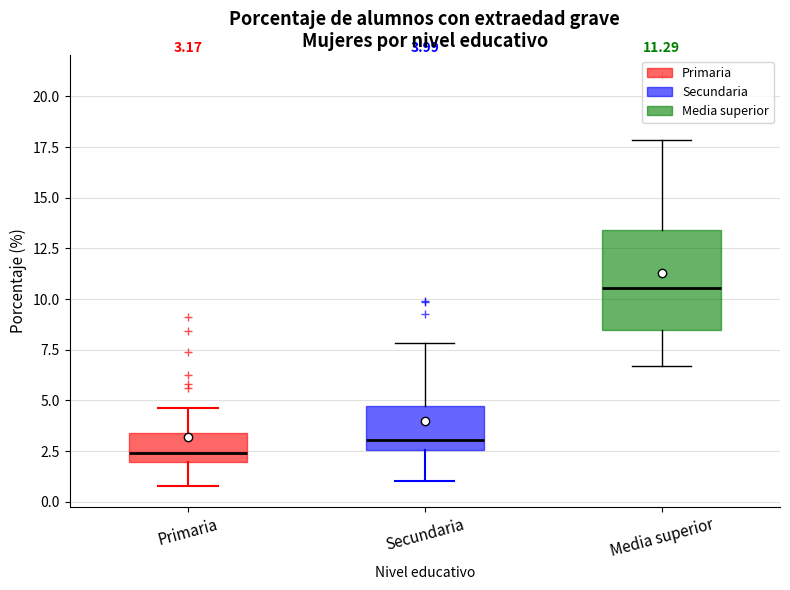

Which box is the tallest, from its lower edge to its upper edge?

Media superior